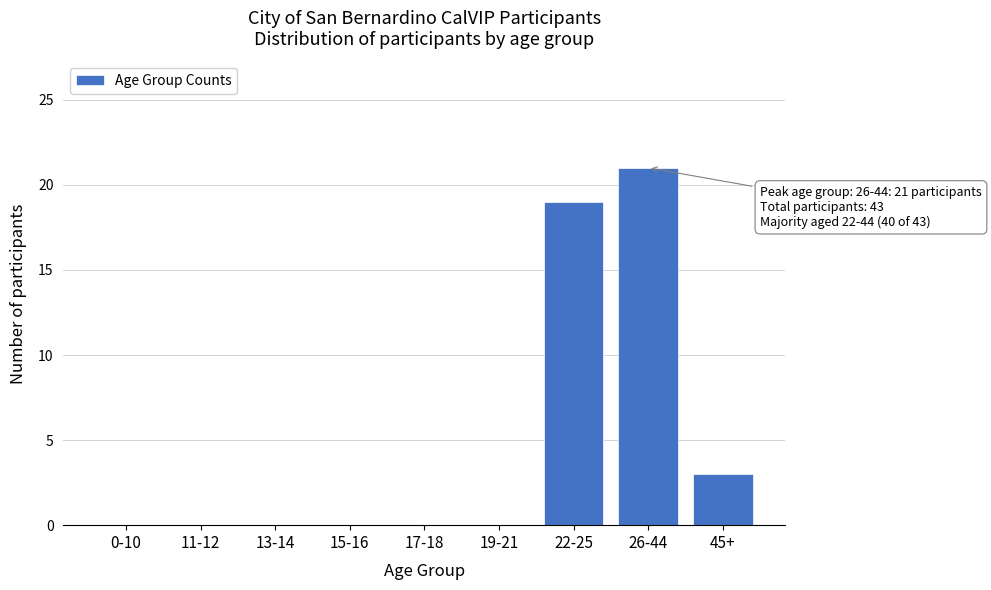

Reading left to right, list all the values displayed in this chart.

0-10=0	11-12=0	13-14=0	15-16=0	17-18=0	19-21=0	22-25=19	26-44=21	45+=3